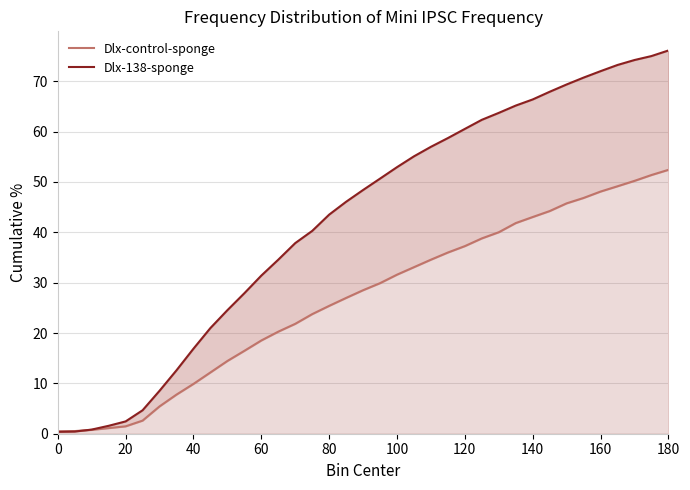

How many data points in Dlx-138-sponge are above 48?

19